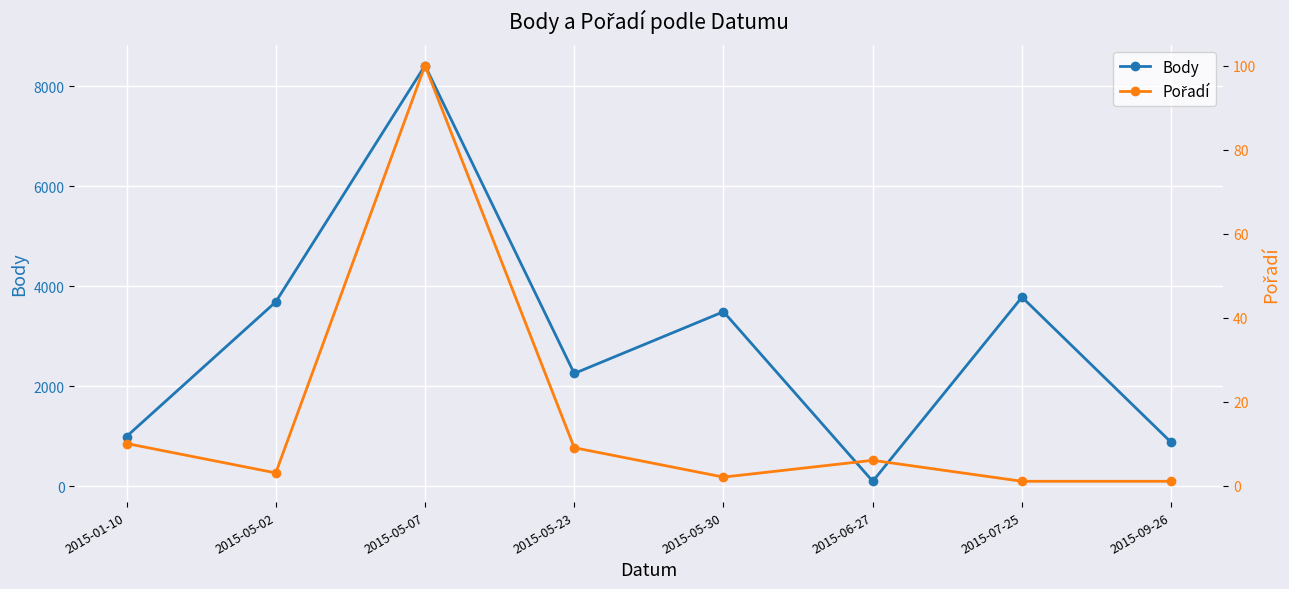

Reading left to right, what are all the values shown in this chart?

Body: 2015-01-10=997	2015-05-02=3689	2015-05-07=8417	2015-05-23=2258	2015-05-30=3493	2015-06-27=101	2015-07-25=3784	2015-09-26=879
Pořadí: 2015-01-10=10	2015-05-02=3	2015-05-07=100	2015-05-23=9	2015-05-30=2	2015-06-27=6	2015-07-25=1	2015-09-26=1